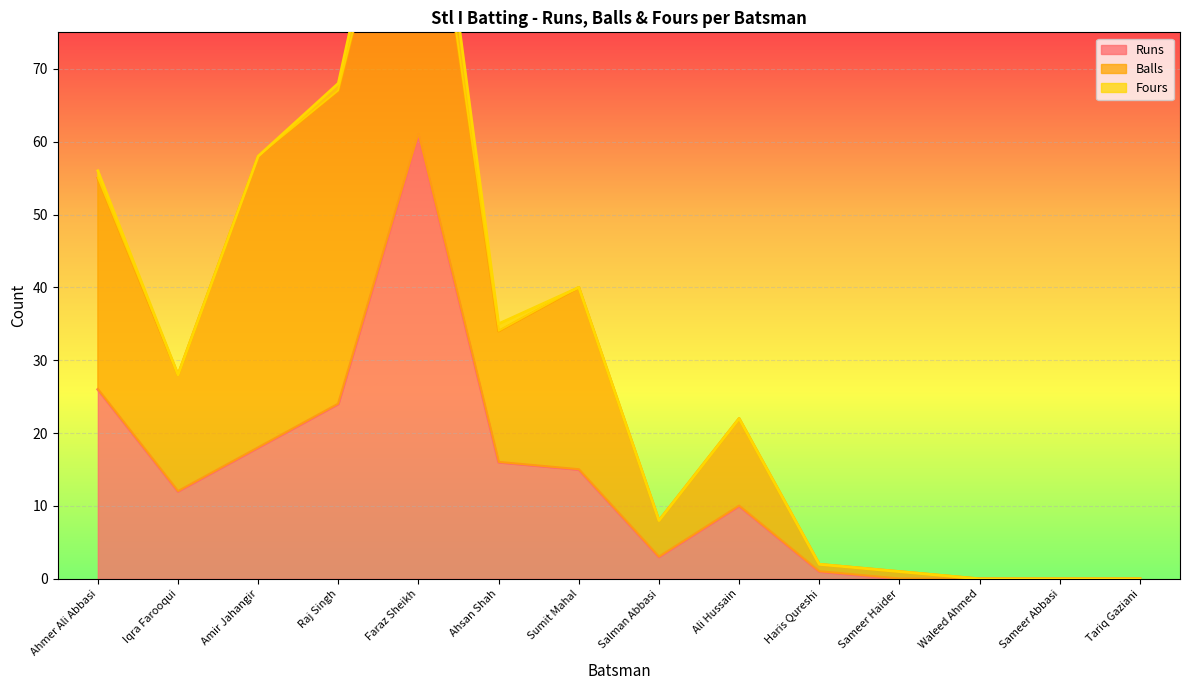

At which category does the chart reach its peak across all series?

Faraz Sheikh